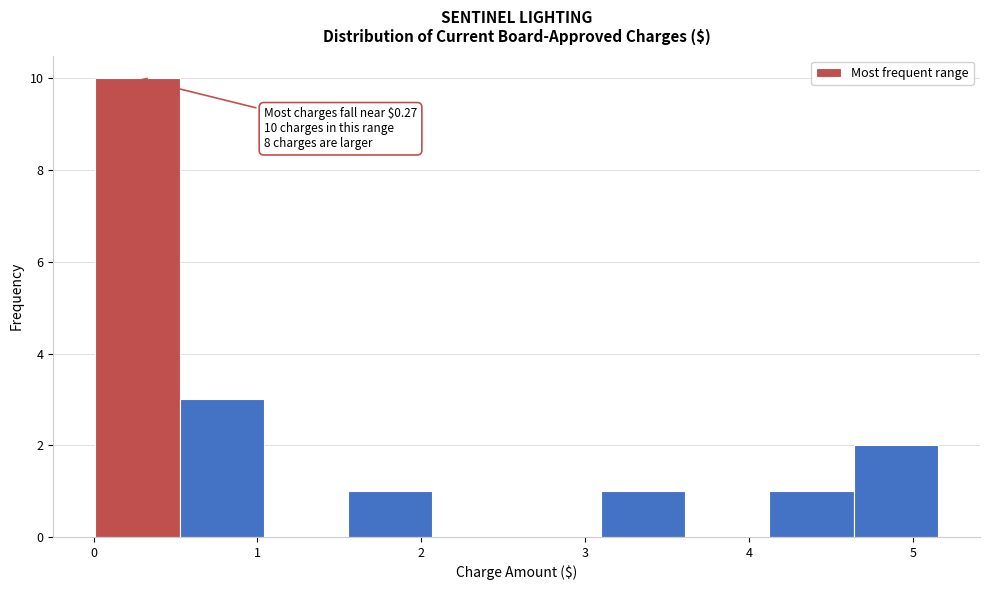

Over which range of the x-axis is the bar tallest?

0.0 to 0.5